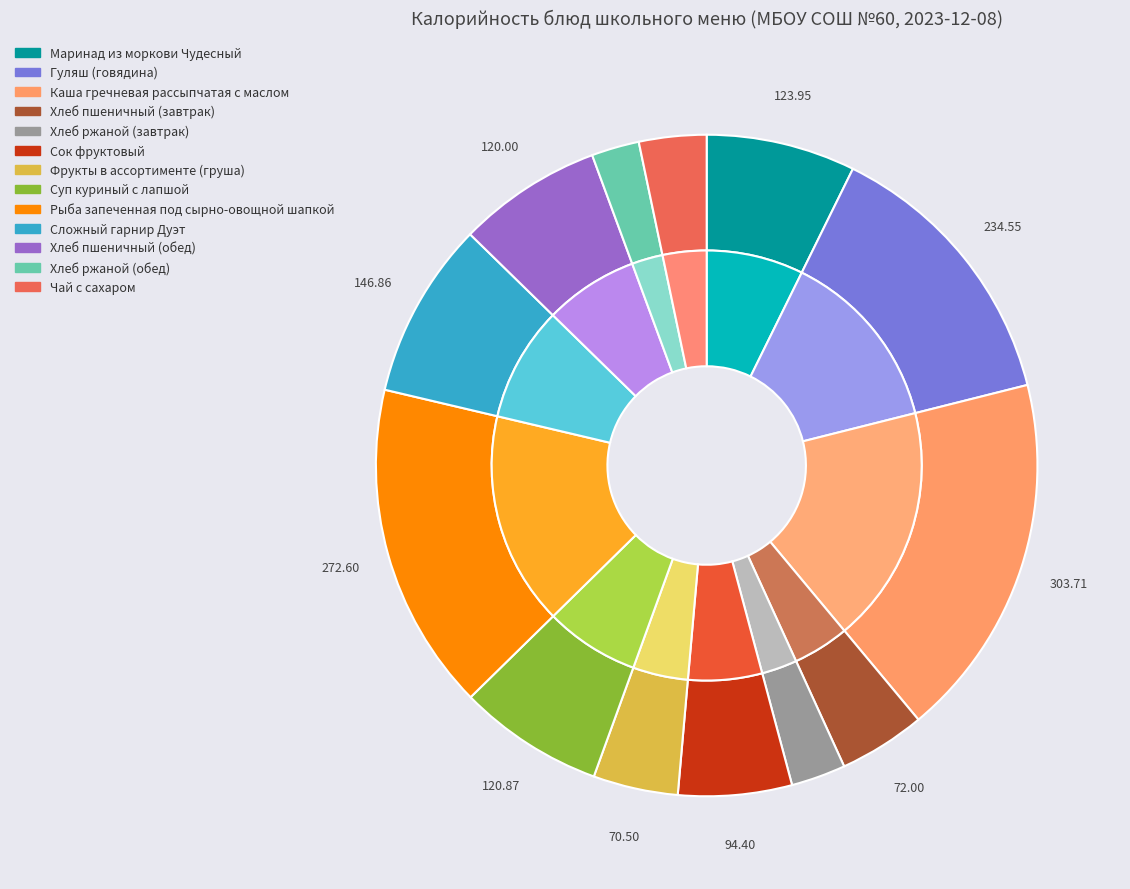

How many slices are in this pie chart?

13